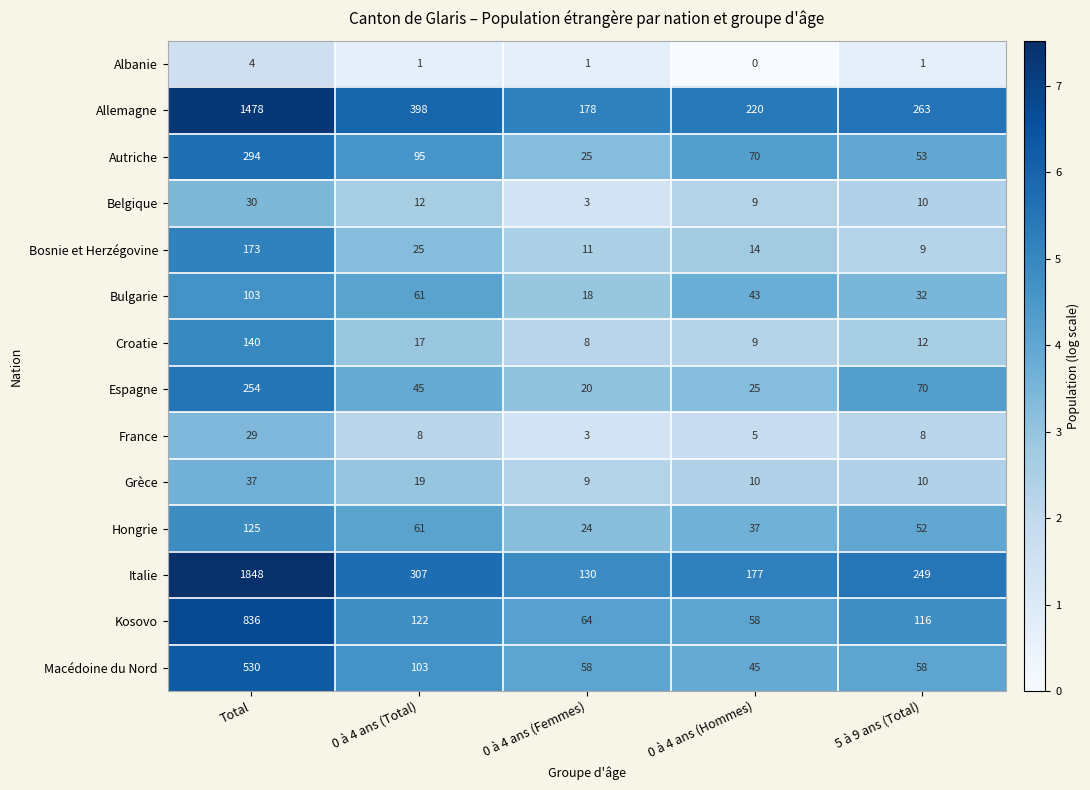

What is the difference between the maximum and second lowest values in the Hongrie series?

88